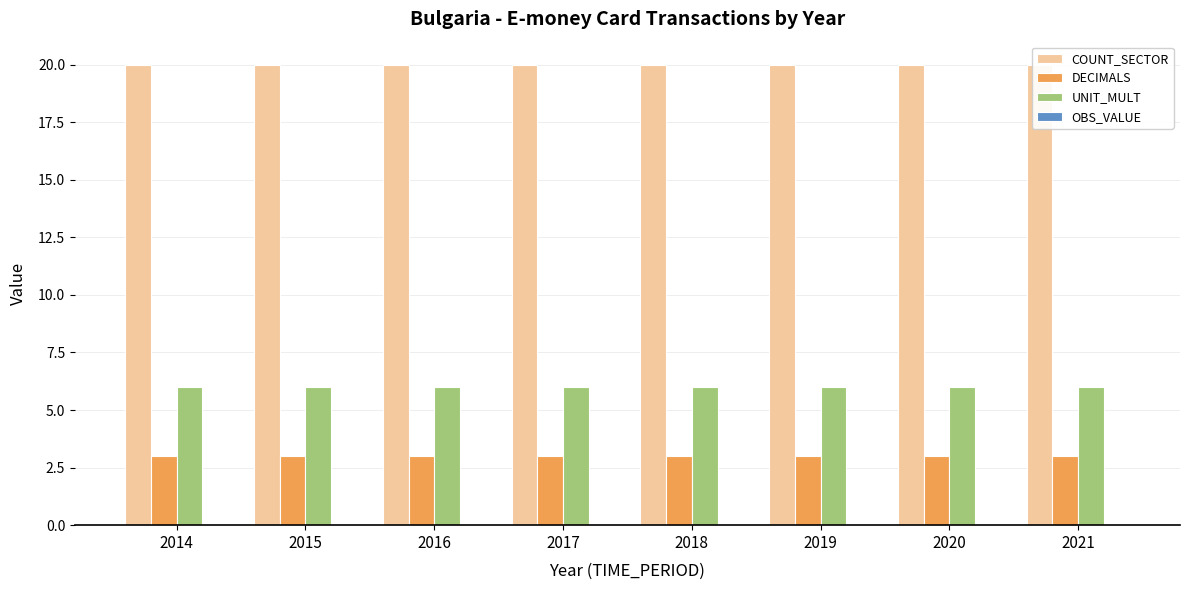

What is the greatest value displayed?

20